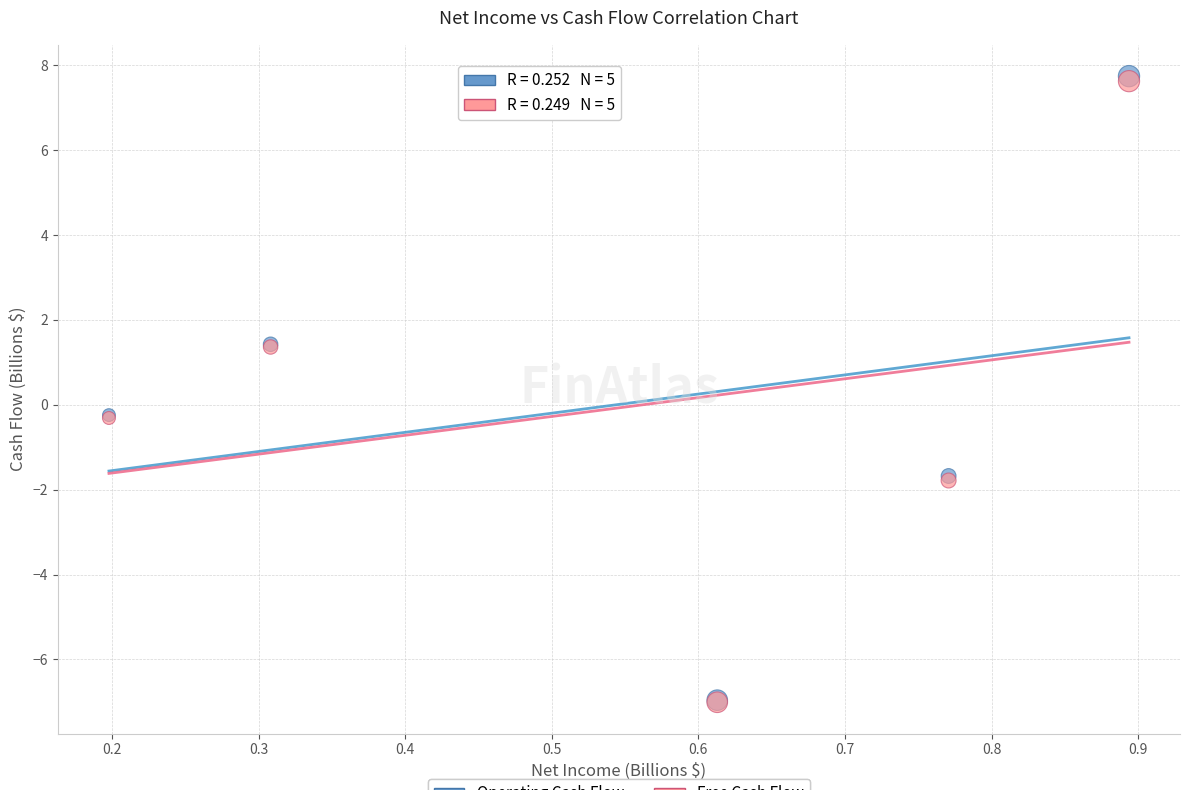

What are all the series names shown in the legend?

Operating Cash Flow, Free Cash Flow